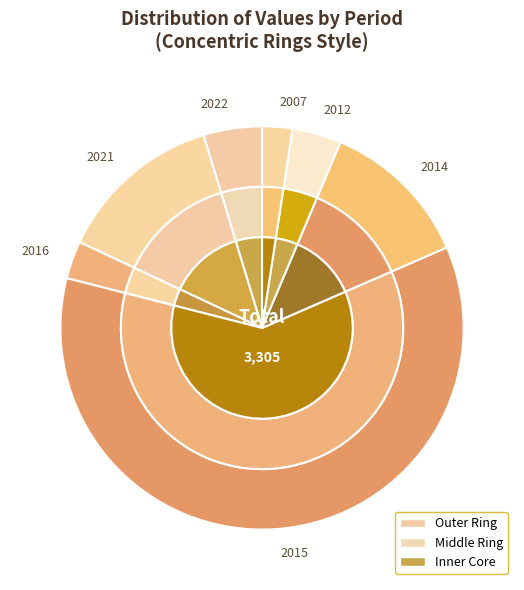

What percentage is NOT represented by 2012?

96.1%